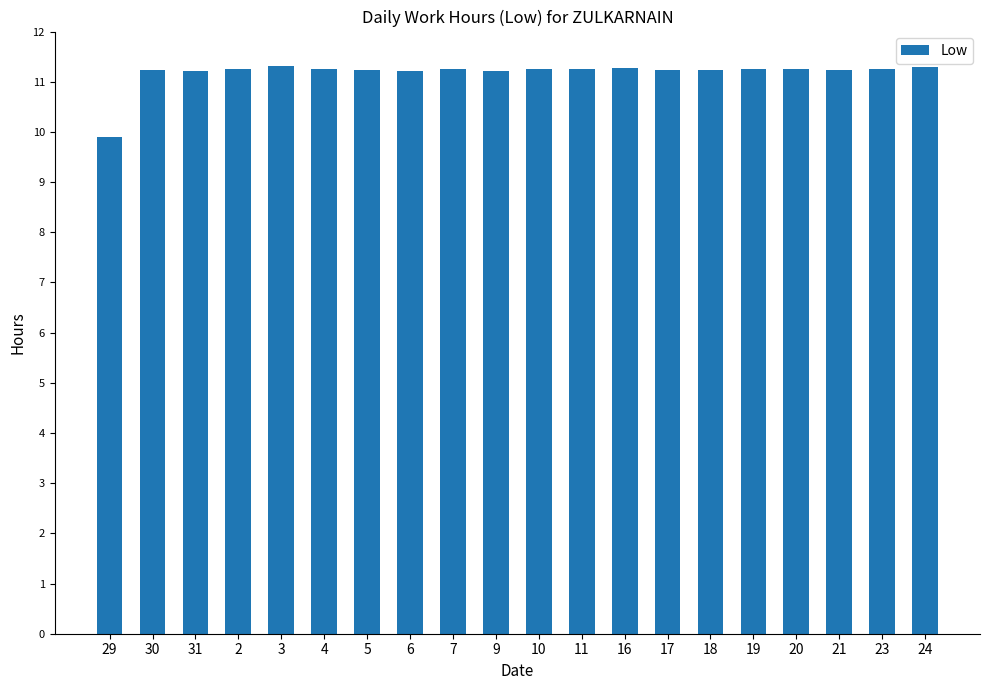

What is the minimum value shown in the chart?

9.9